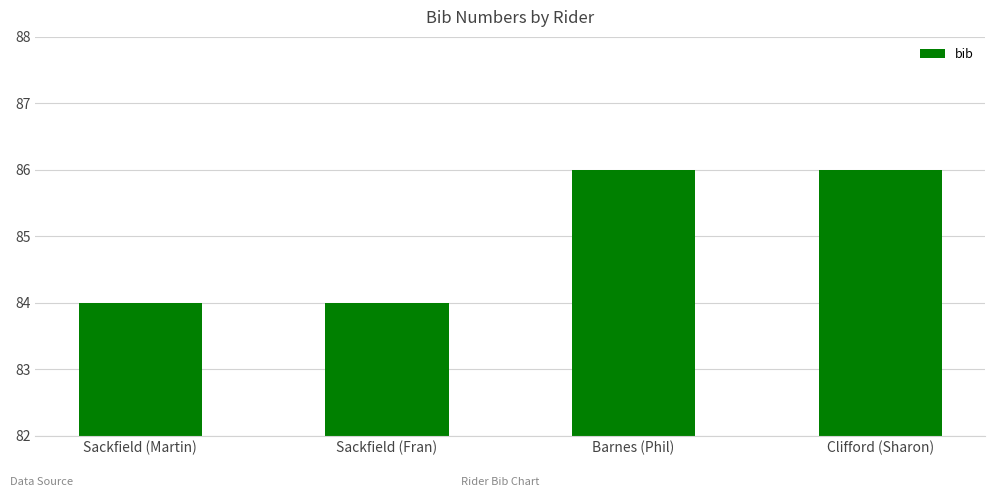

What is the minimum value shown in the chart?

84